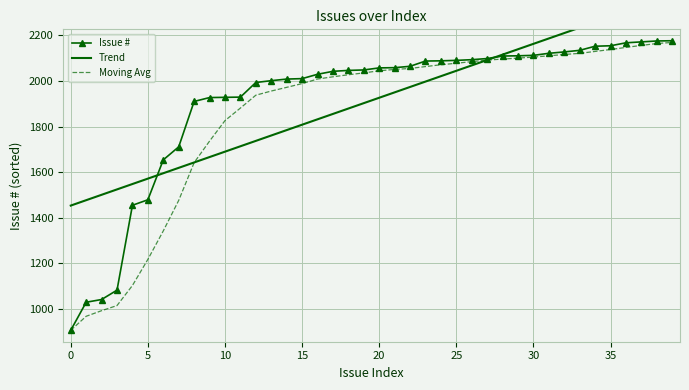

What is the difference between the highest and lowest values at 13?

240.2